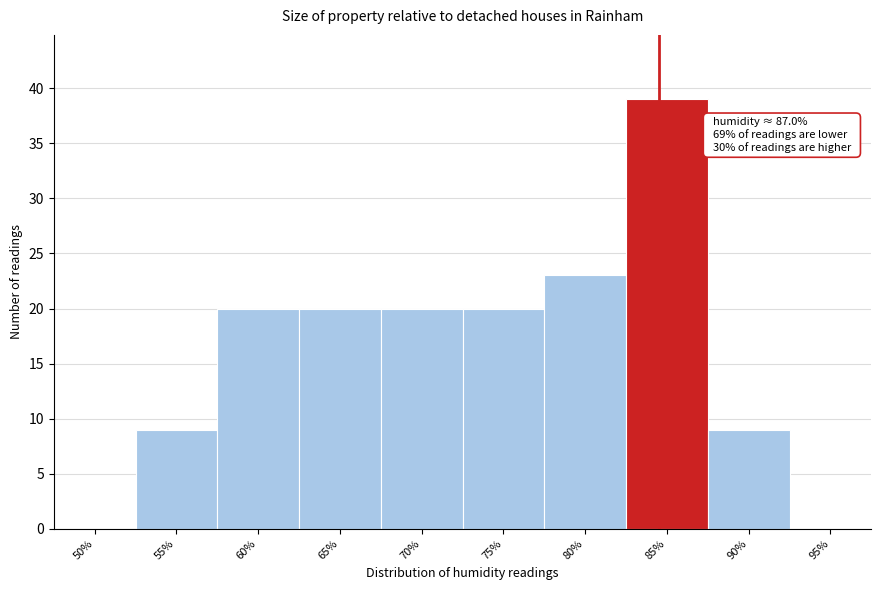

Reading left to right, what are all the values shown in this chart?

50%=0	55%=9	60%=20	65%=20	70%=20	75%=20	80%=23	85%=39	90%=9	95%=0